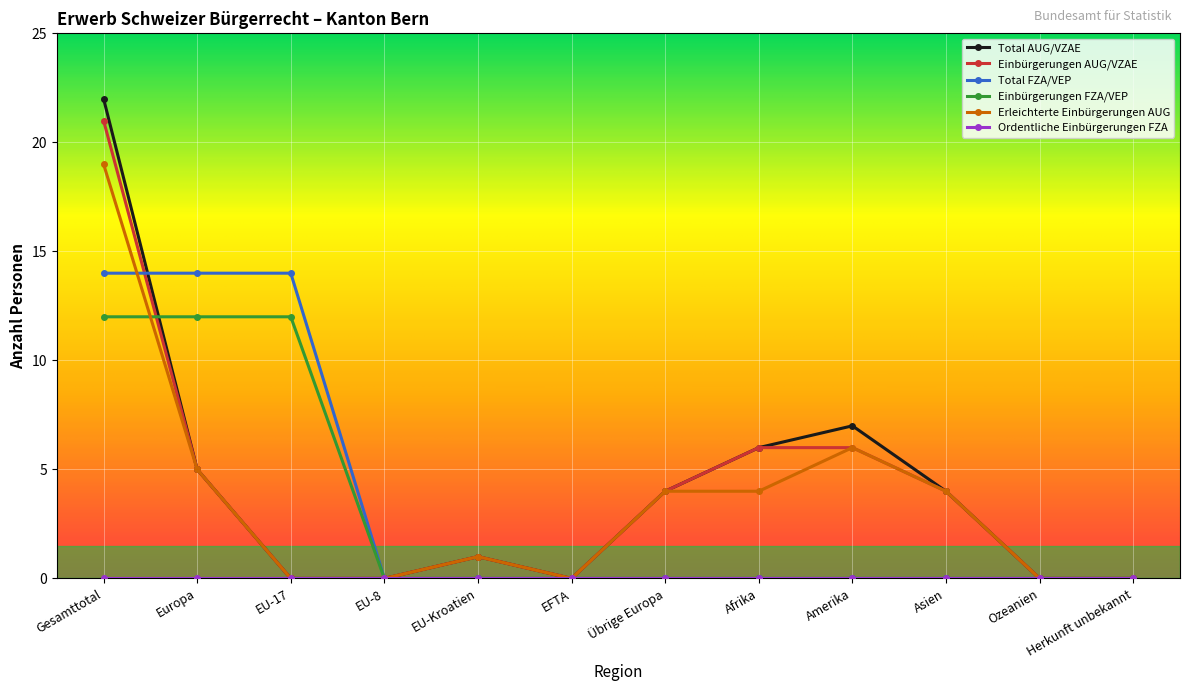

Is it true that Erleichterte Einbürgerungen AUG equals 6 at Amerika?

True